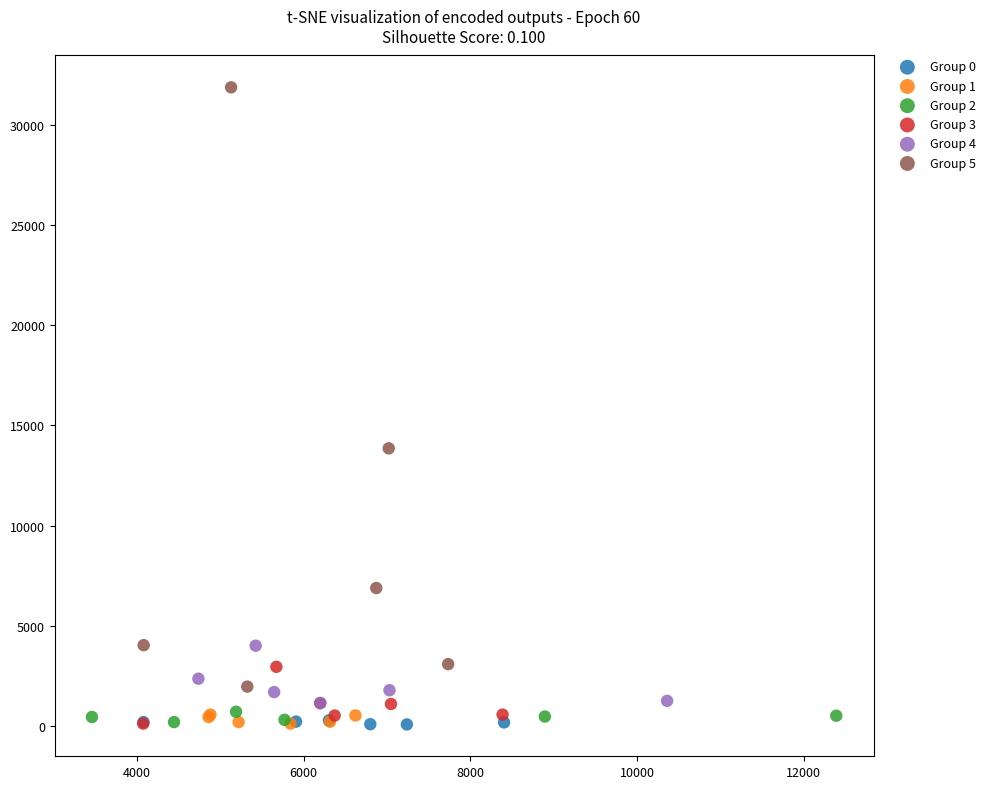

Which series contains the highest Y value?

Group 5